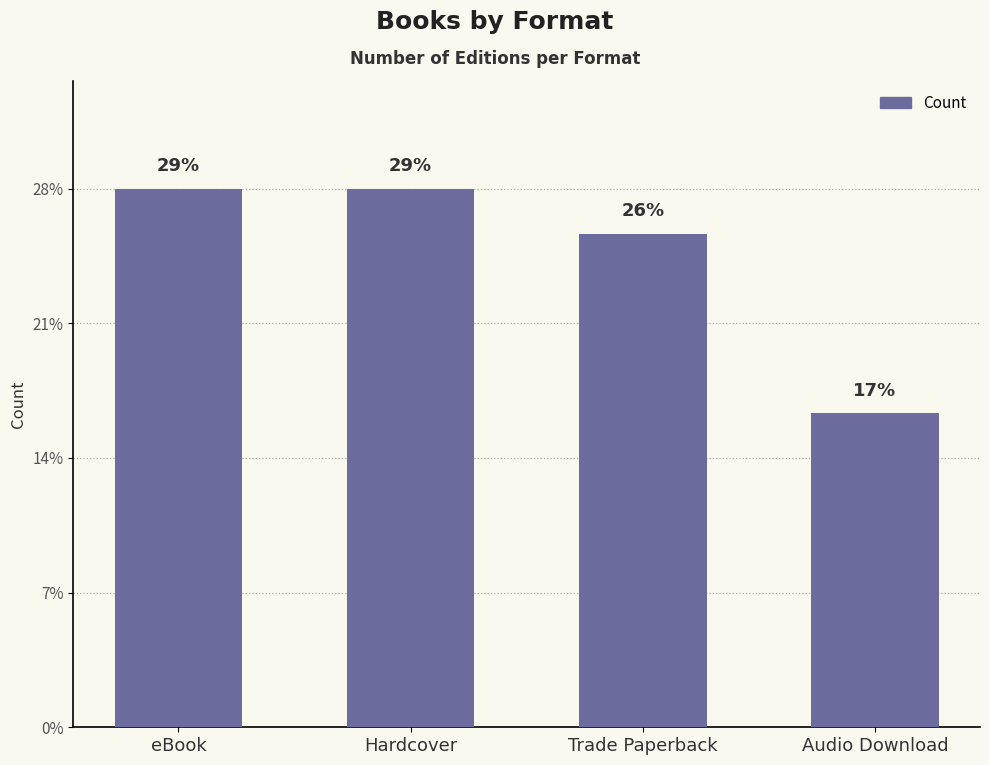

True or false: the data shows 5 at Hardcover.

False